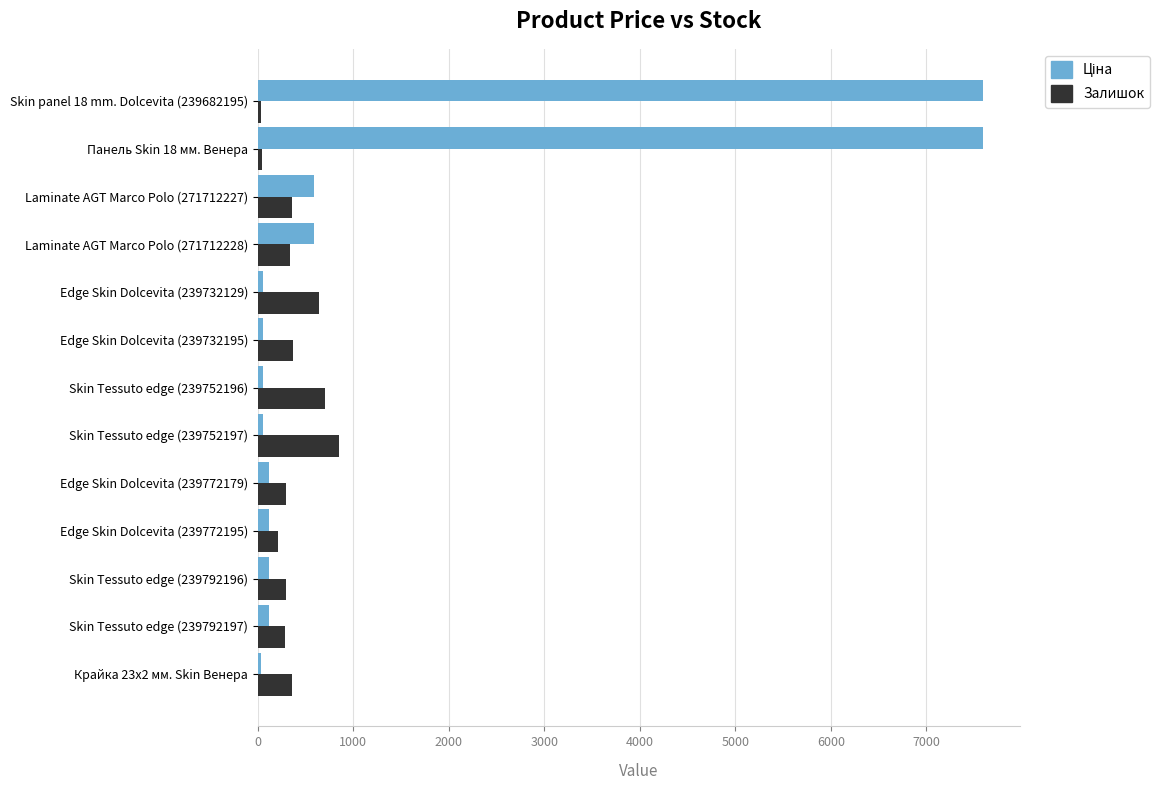

What is the average value of the Залишок series?

366.6